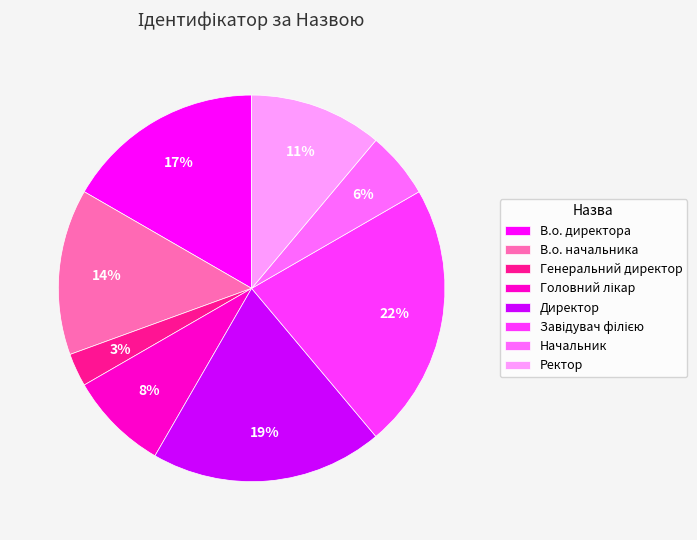

The Генеральний директор slice represents 3% of the pie. True or false?

True